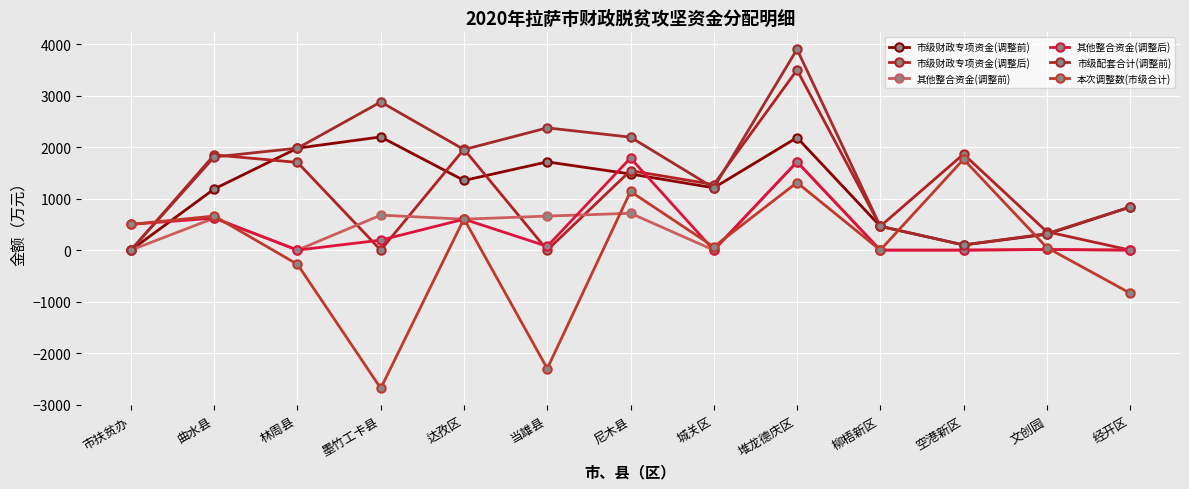

What is the label of the 11th point from the right?

林周县